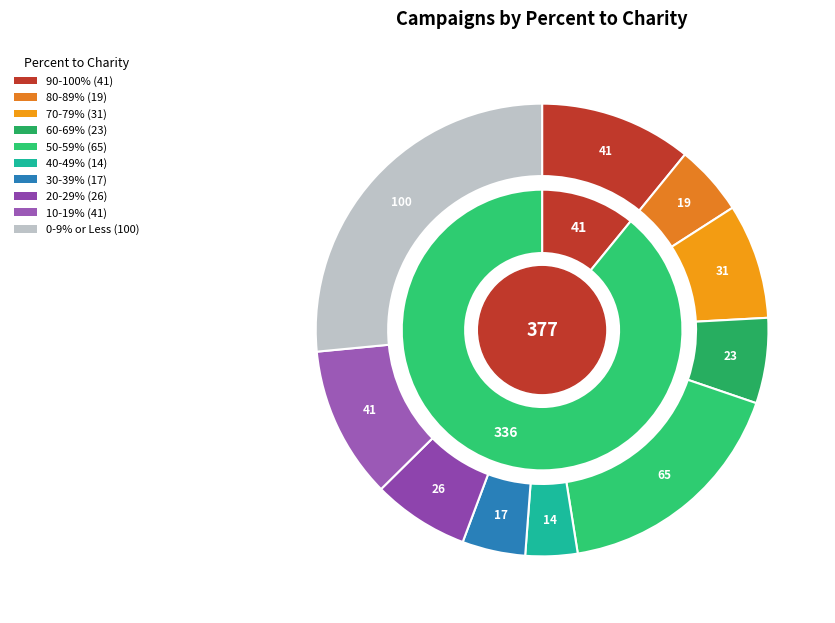

Does any single category account for the majority?

No